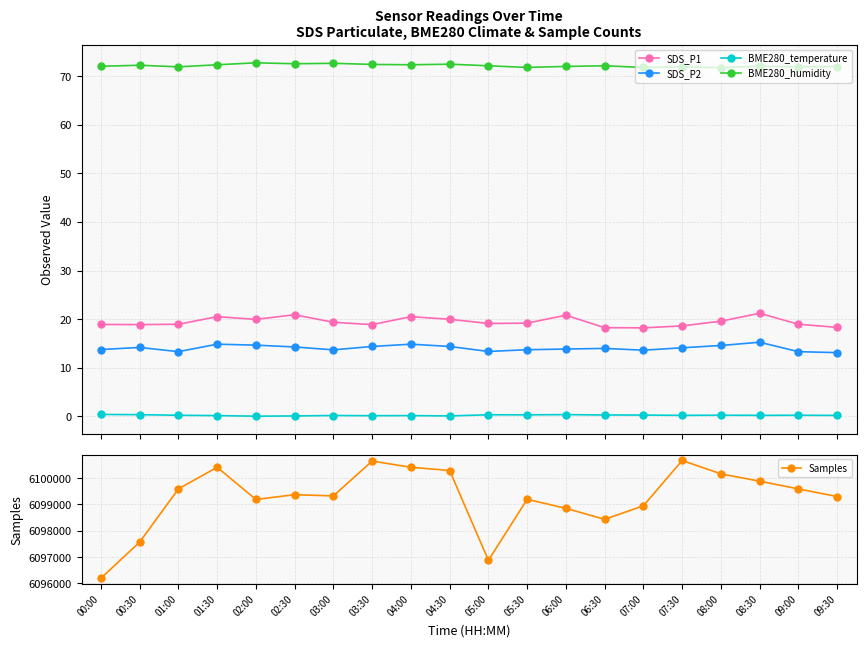

Count the BME280_temperature values in the range 0 to 1.

20